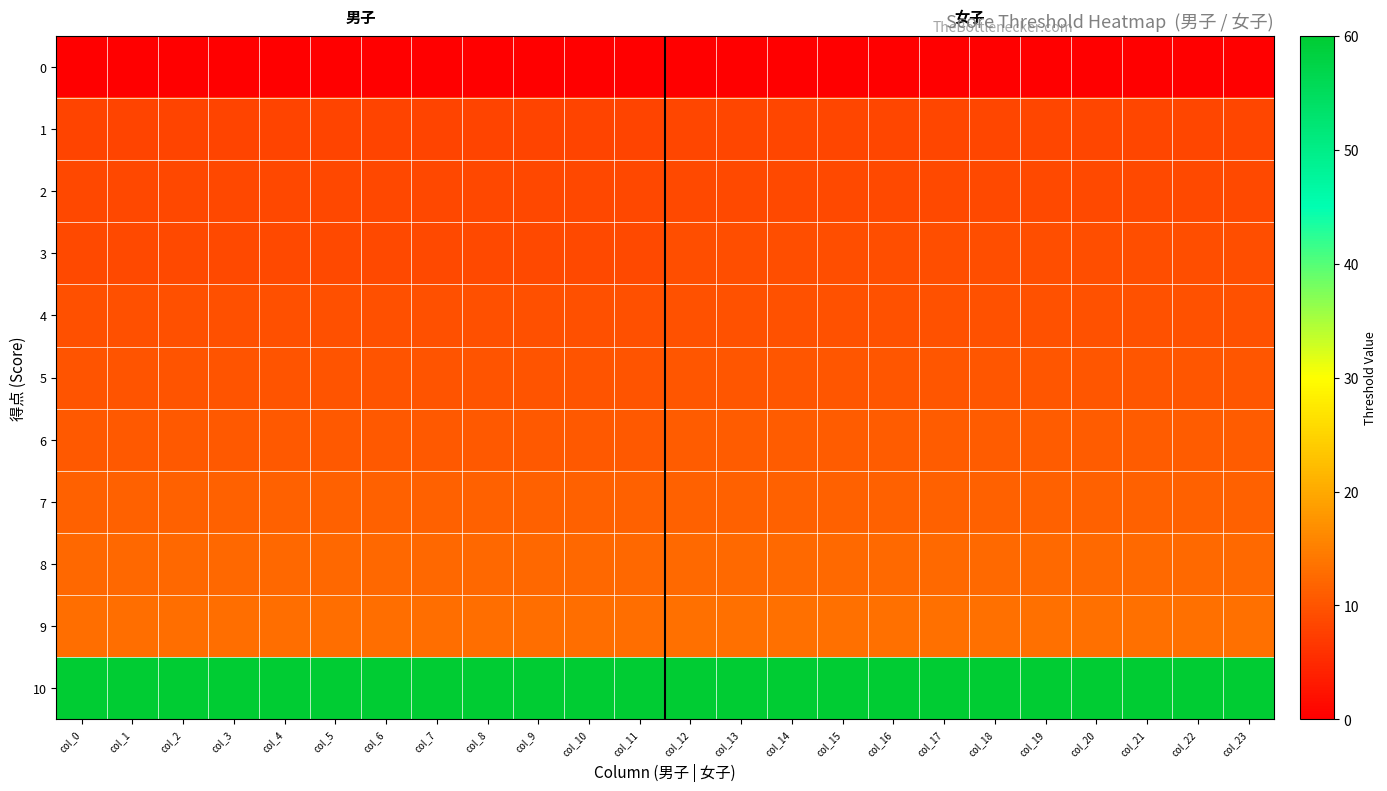

List the series in order of their peak value, lowest first.

0, 1, 2, 3, 4, 5, 6, 7, 8, 9, 10